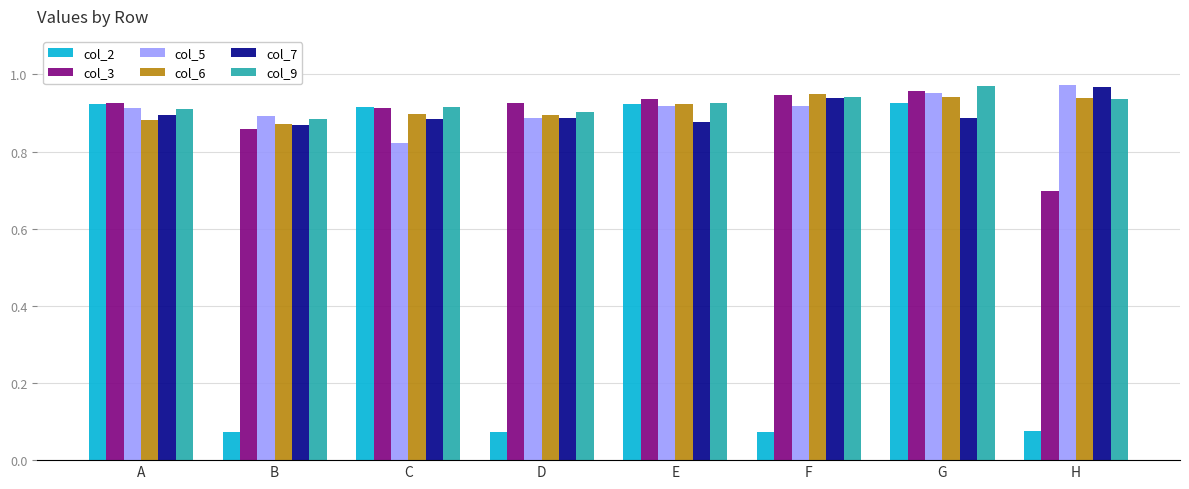

Is it true that col_3 equals 0.9 at A?

True